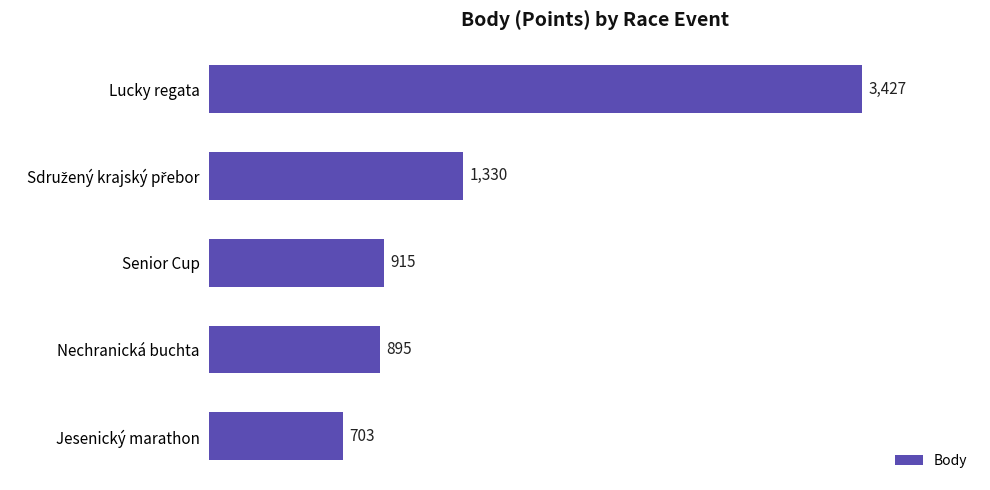

What is the approximate value at Lucky regata?

3427